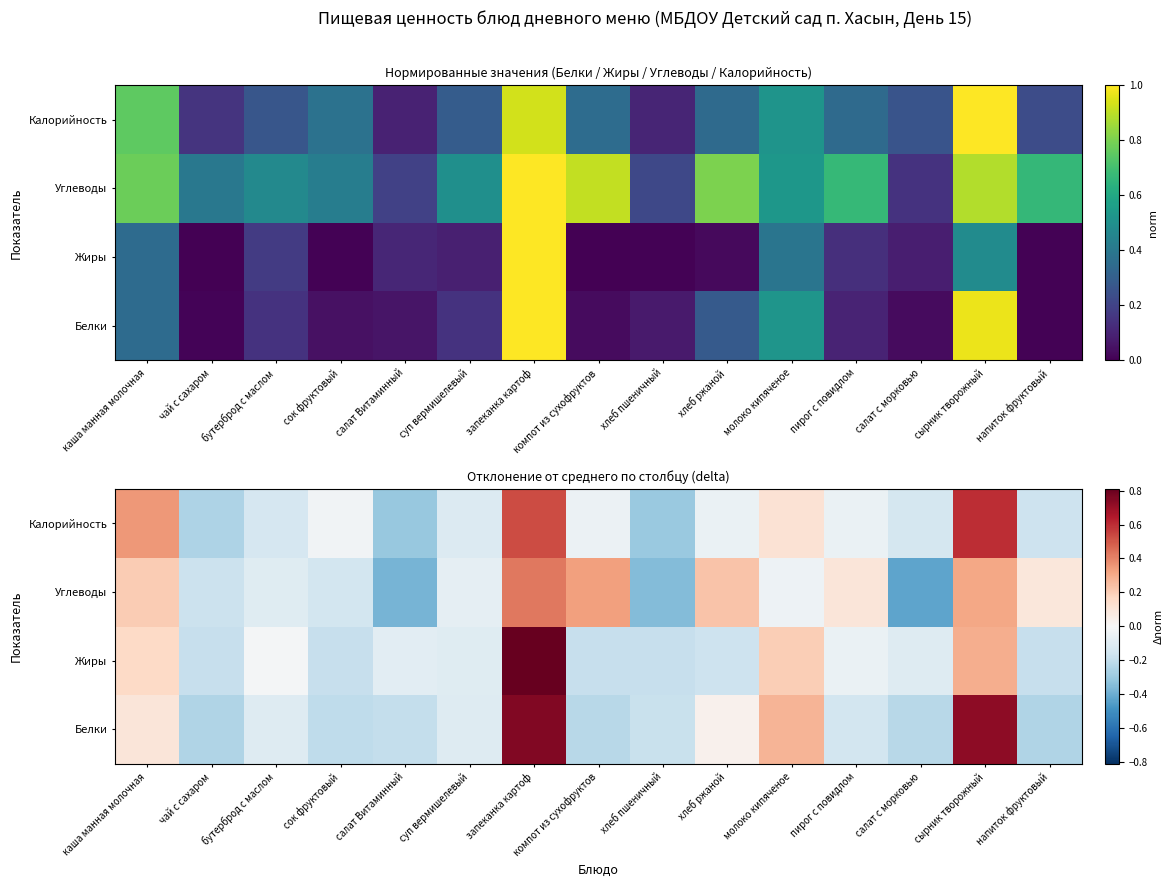

Between молоко кипяченое and хлеб ржаной, which is larger?

молоко кипяченое